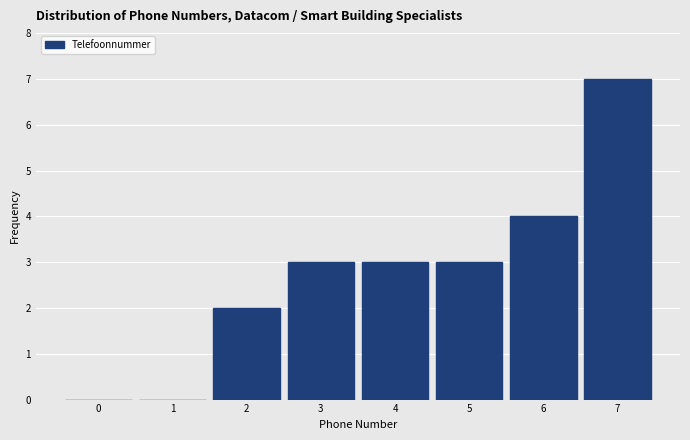

Reading left to right, extract all data points from this chart.

0=0	1=0	2=2	3=3	4=3	5=3	6=4	7=7